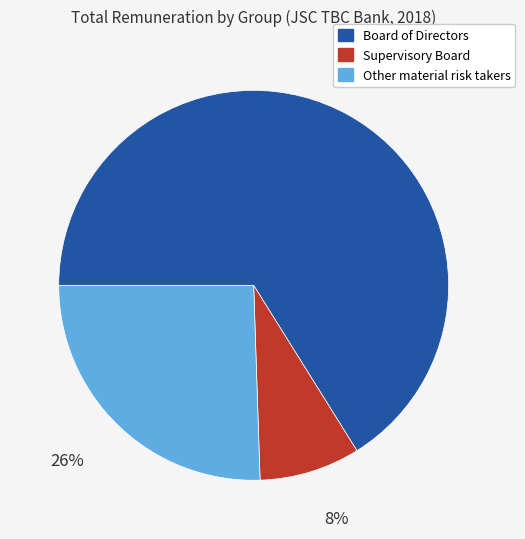

Which slice represents more than half of the pie?

Board of Directors